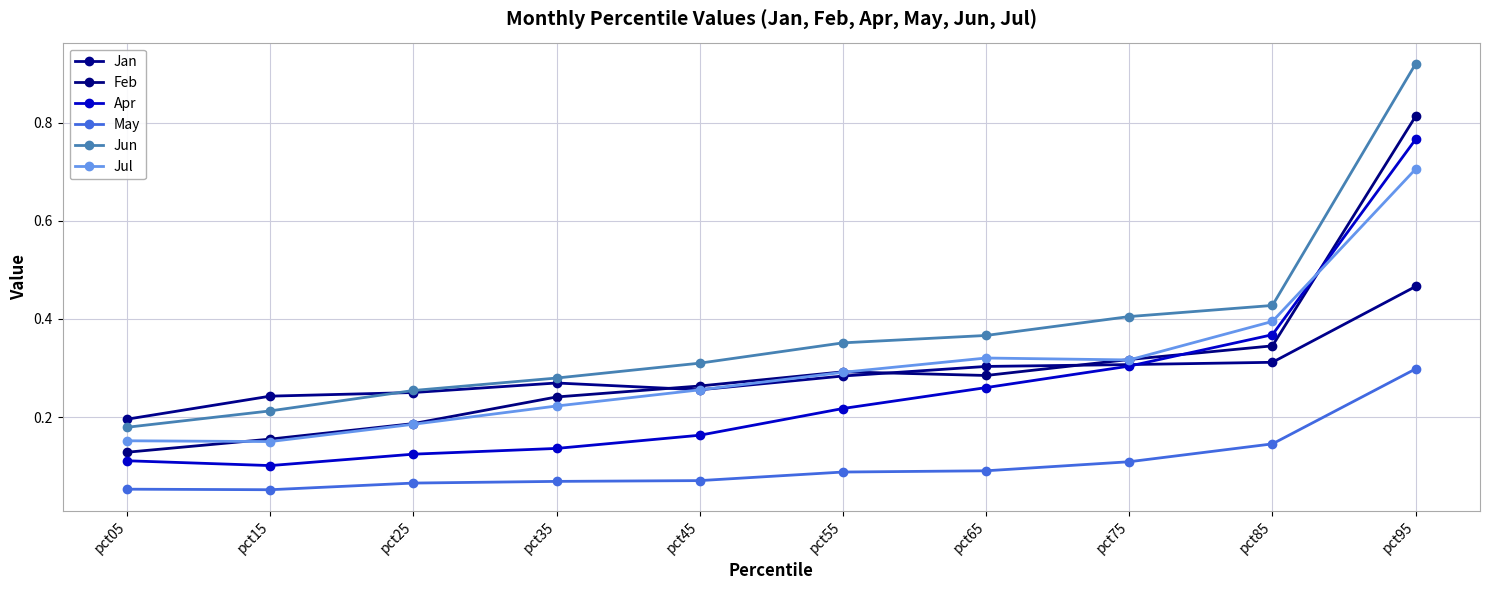

What is the difference between the highest and lowest values at pct35?

0.2